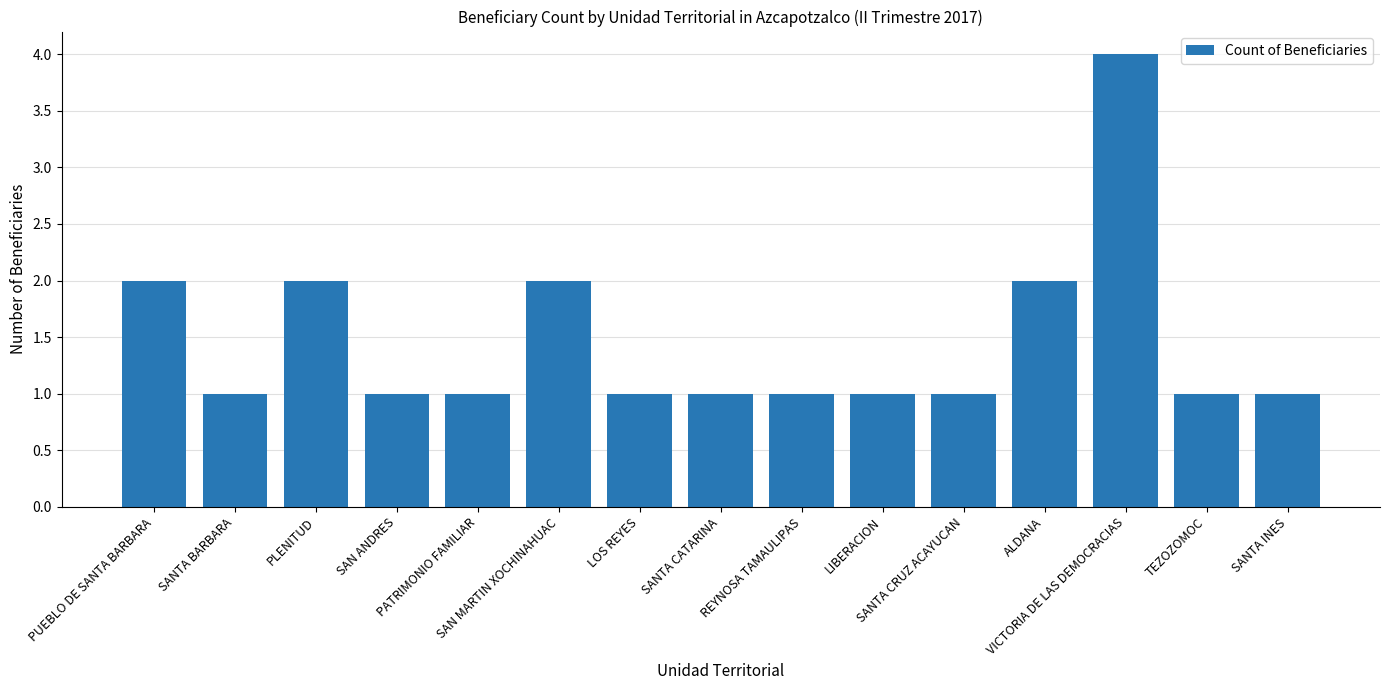

True or false: the data shows 2 at ALDANA.

True